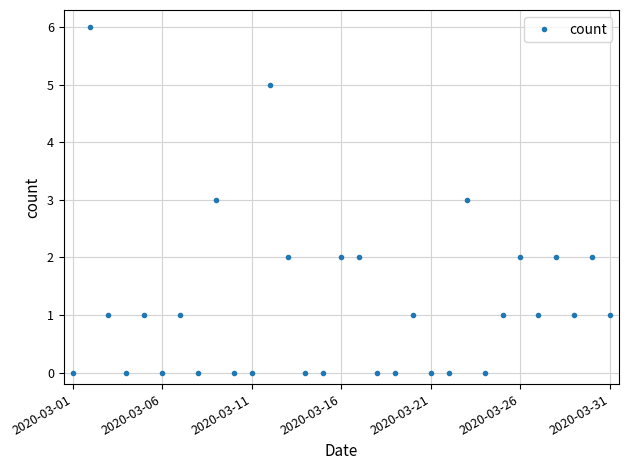

True or false: the data has more than 2 interior local peaks.

True